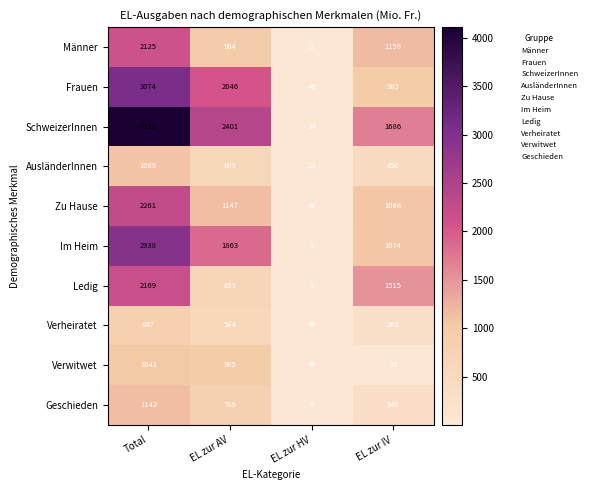

What is the total value across all series at EL zur HV?

190